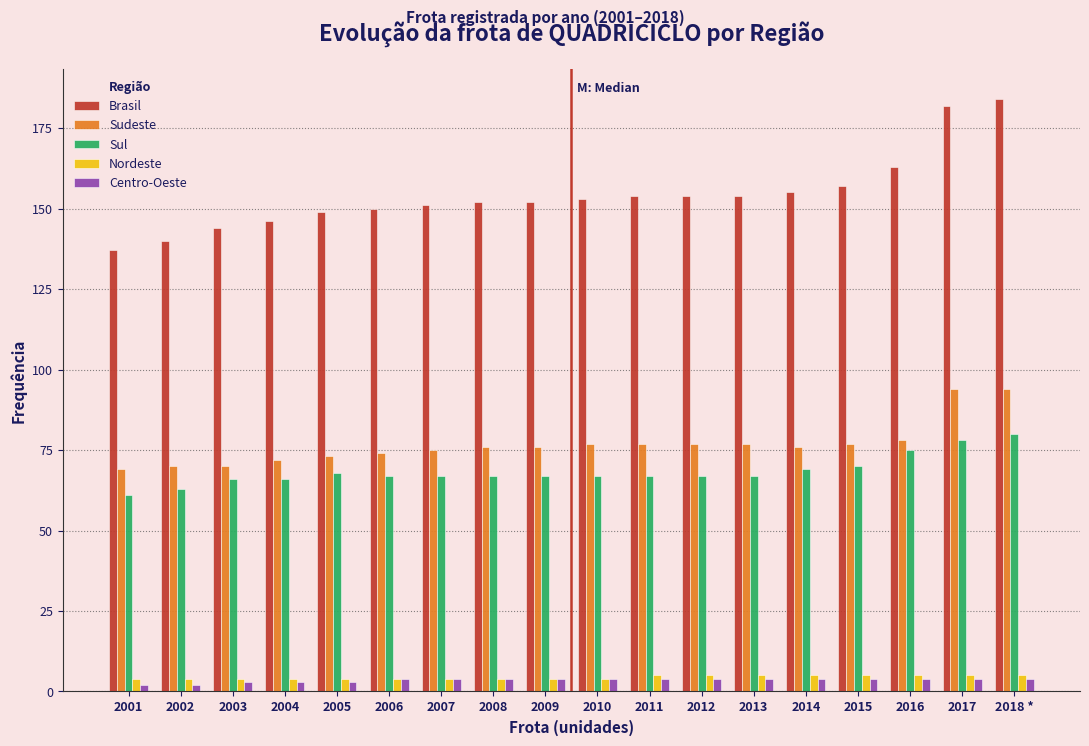

Read the Sudeste value at 2008.

76